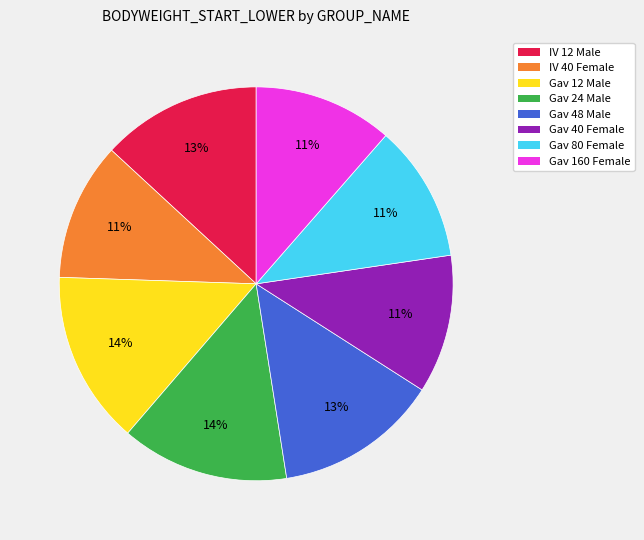

To the nearest percent, what is the difference between the largest and smallest slice percentages?

3%